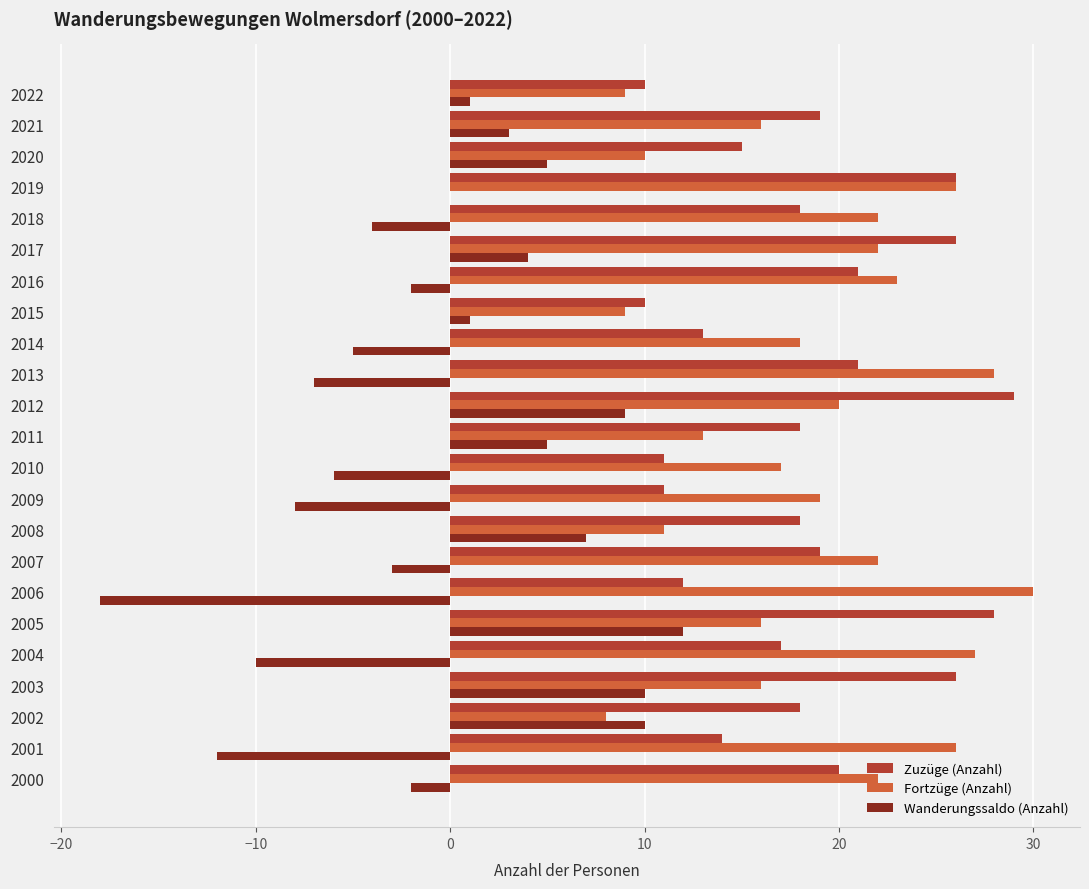

What is the sum of all Wanderungssaldo (Anzahl) values?

-10